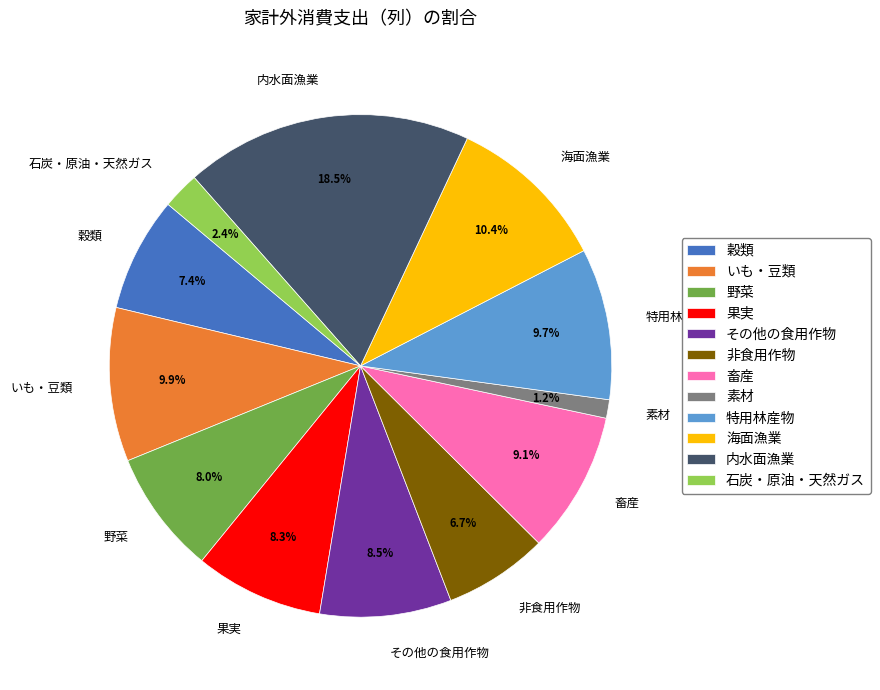

Combined, what portion of the pie is 穀類 and 畜産?

16.5%